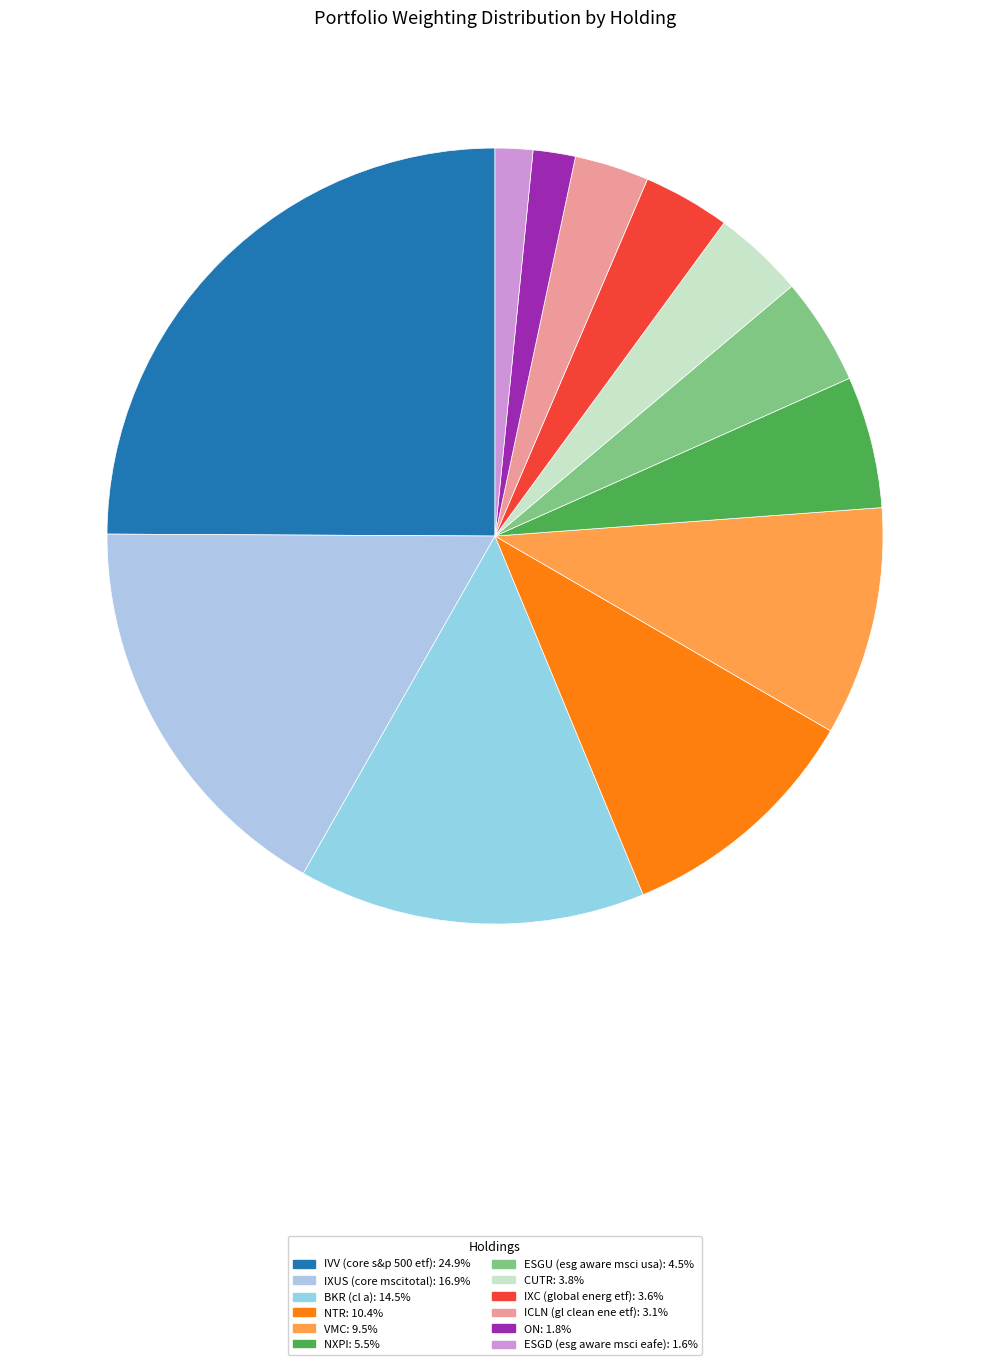

To the nearest percent, what is the average slice percentage?

8%